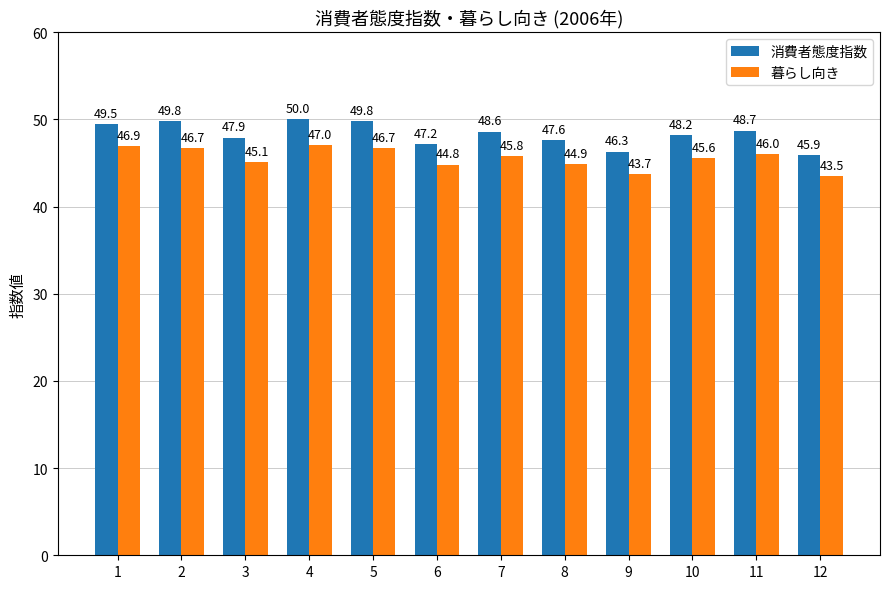

What is the spread (max minus min) of values at 1?

2.6